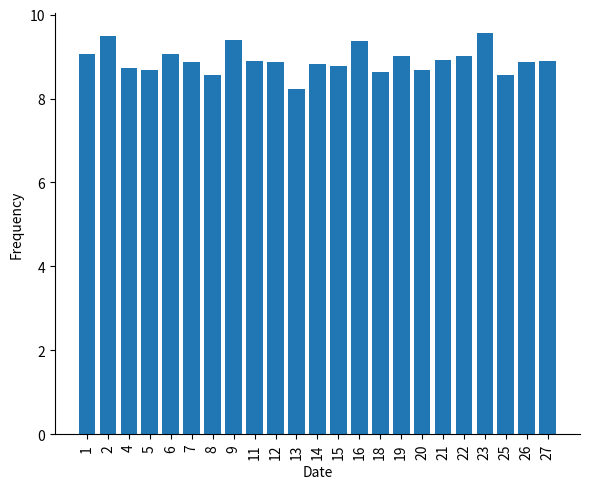

How many series are shown in this chart?

1